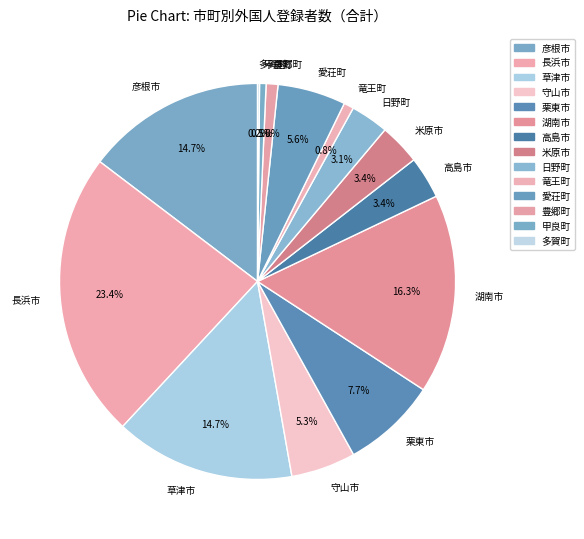

Is 長浜市 the majority of the pie?

No